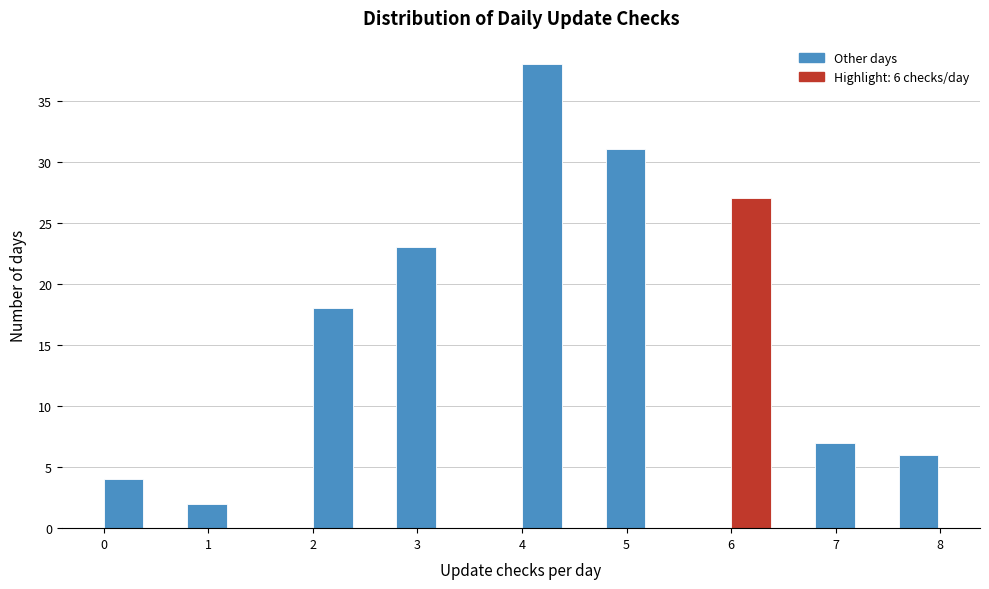

Over which range of the x-axis is the bar tallest?

4.0 to 4.4